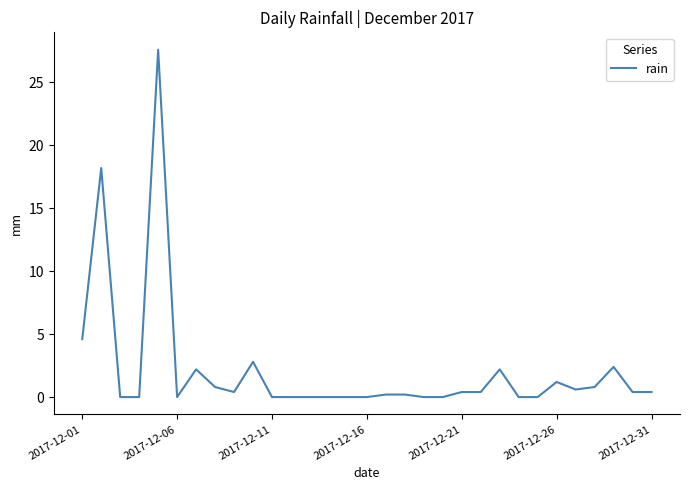

What is the maximum value shown in the chart?

27.6